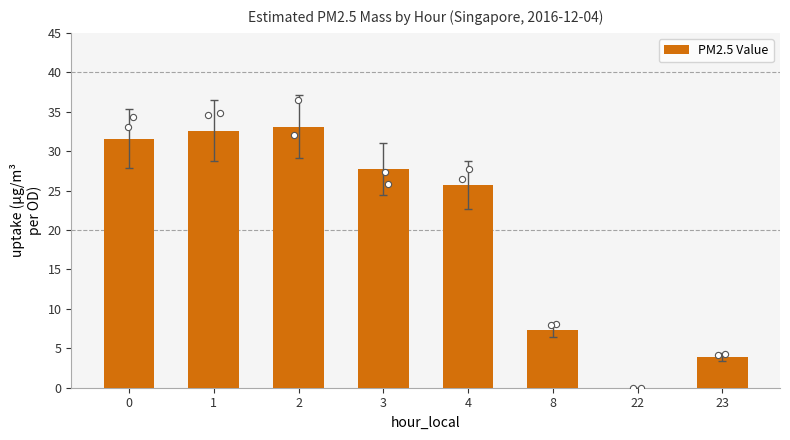

Between 22 and 4, which is larger?

4